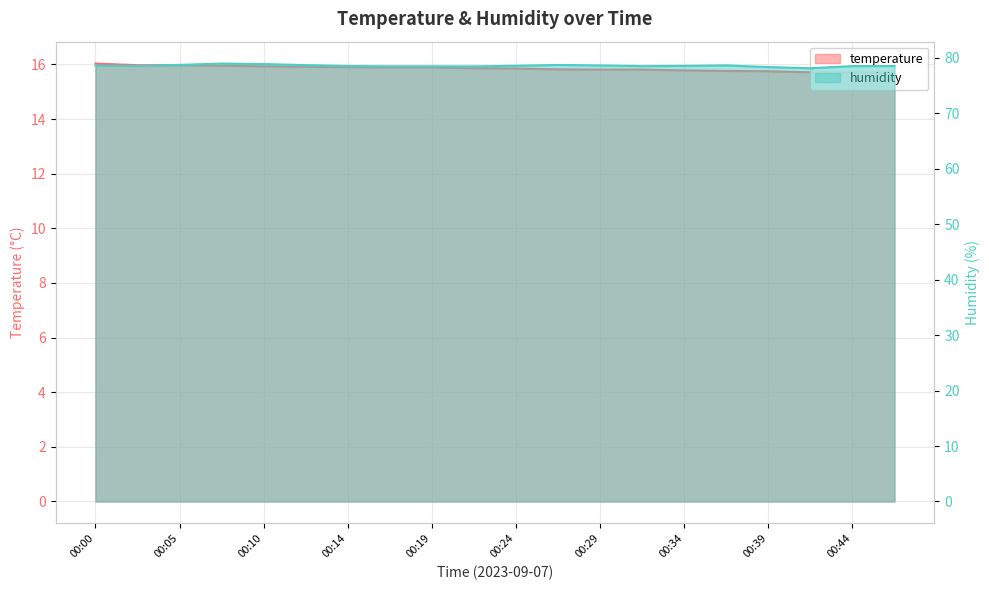

Which series has the largest total across all categories?

humidity